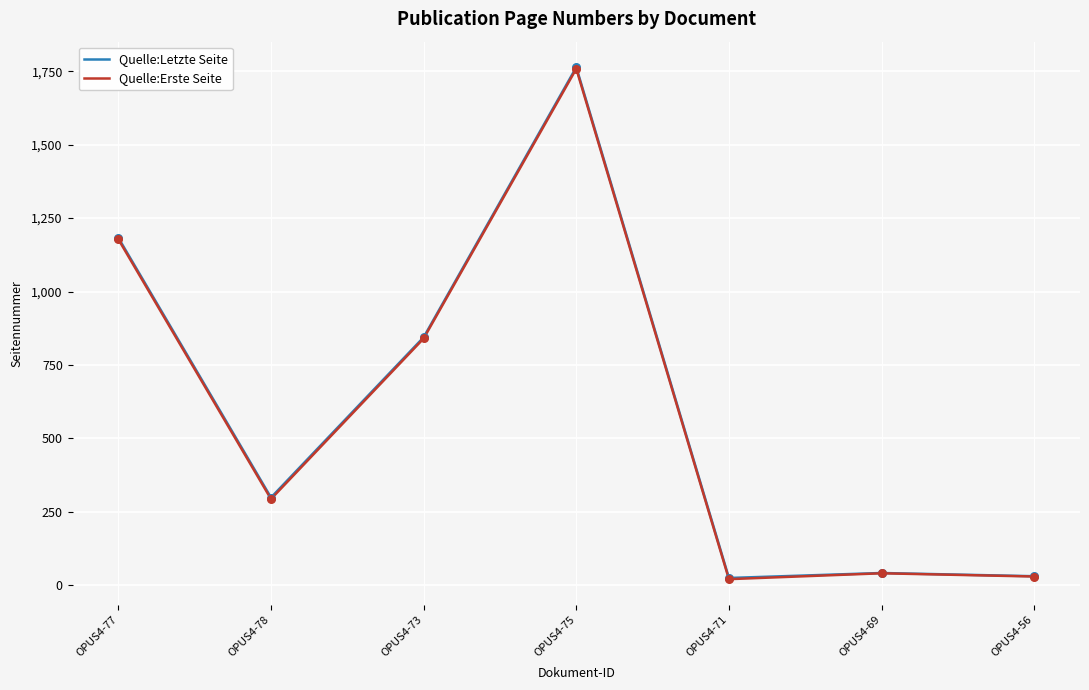

Which series has the largest range (max minus min)?

Quelle:Letzte Seite